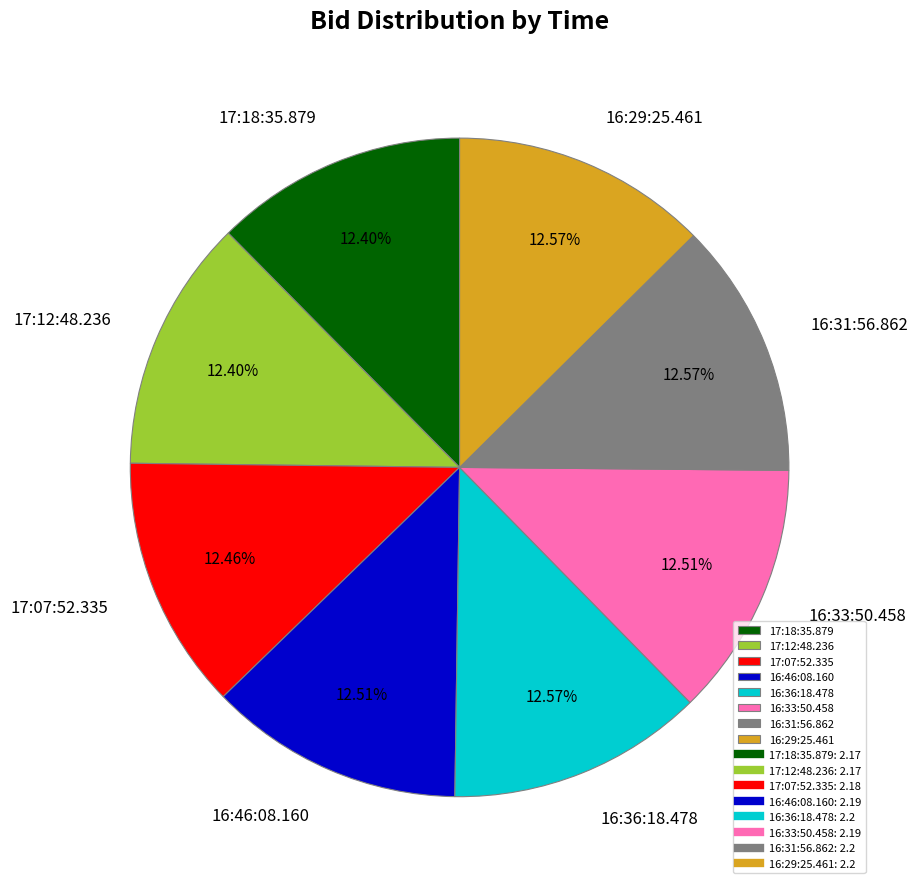

Does 16:46:08.160 account for over 50% of the chart?

No